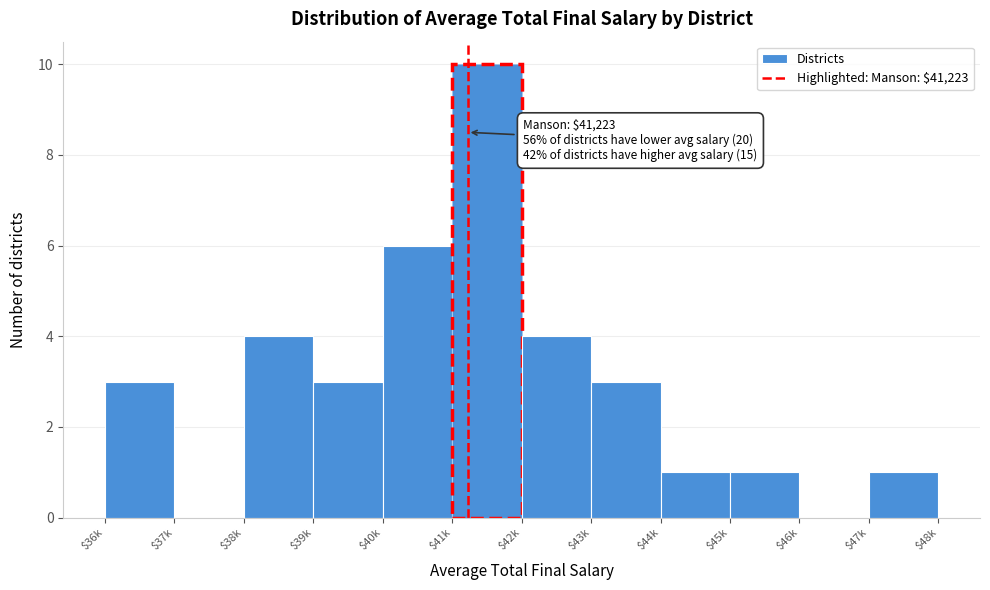

At which category does the chart reach its peak across all series?

$41k